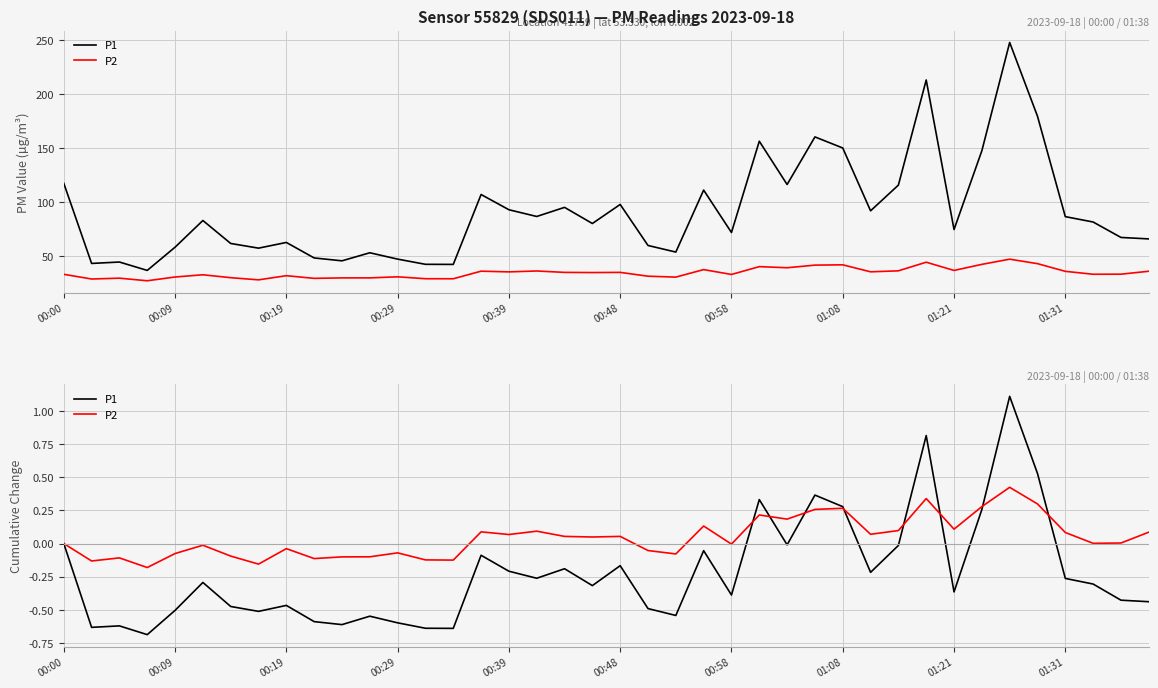

Which series ends up on top after the final intersection of P1 and P2?

P2